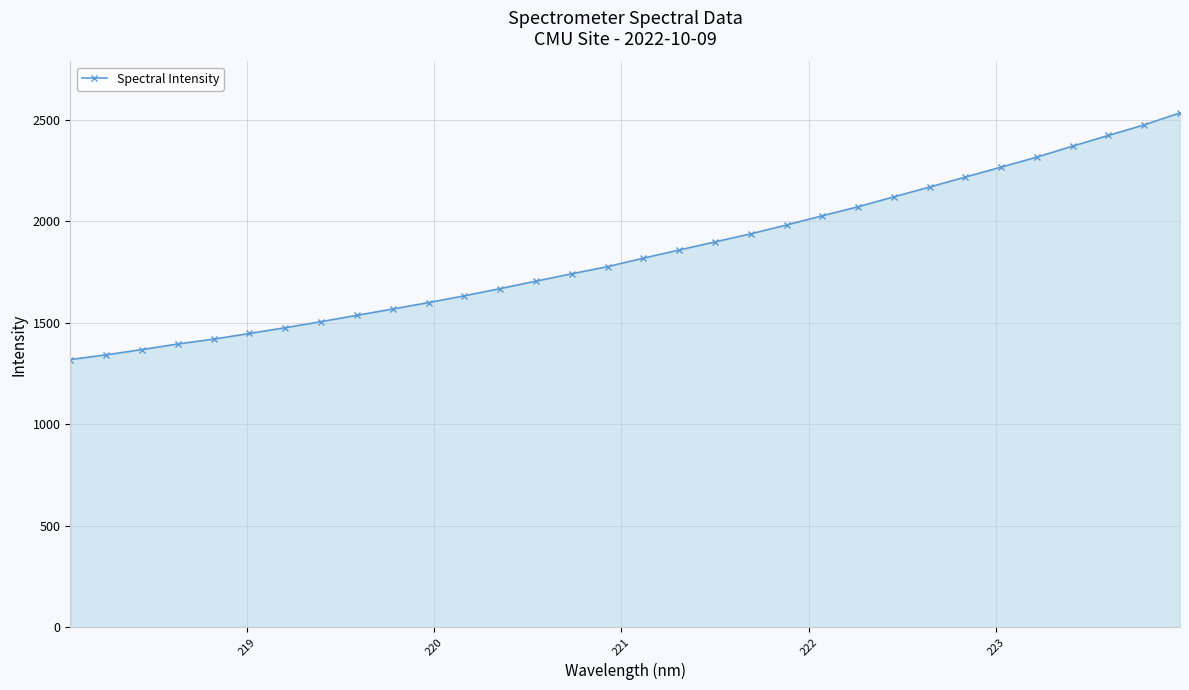

What is the difference between the second highest and minimum values?

1156.4